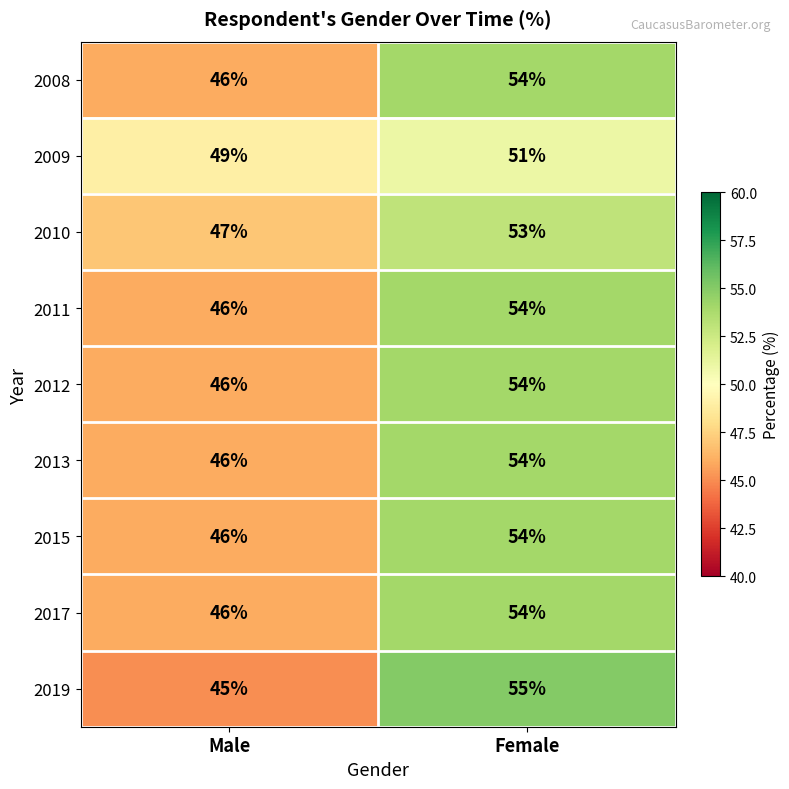

The 2009 series shows 51 at Female. True or false?

True